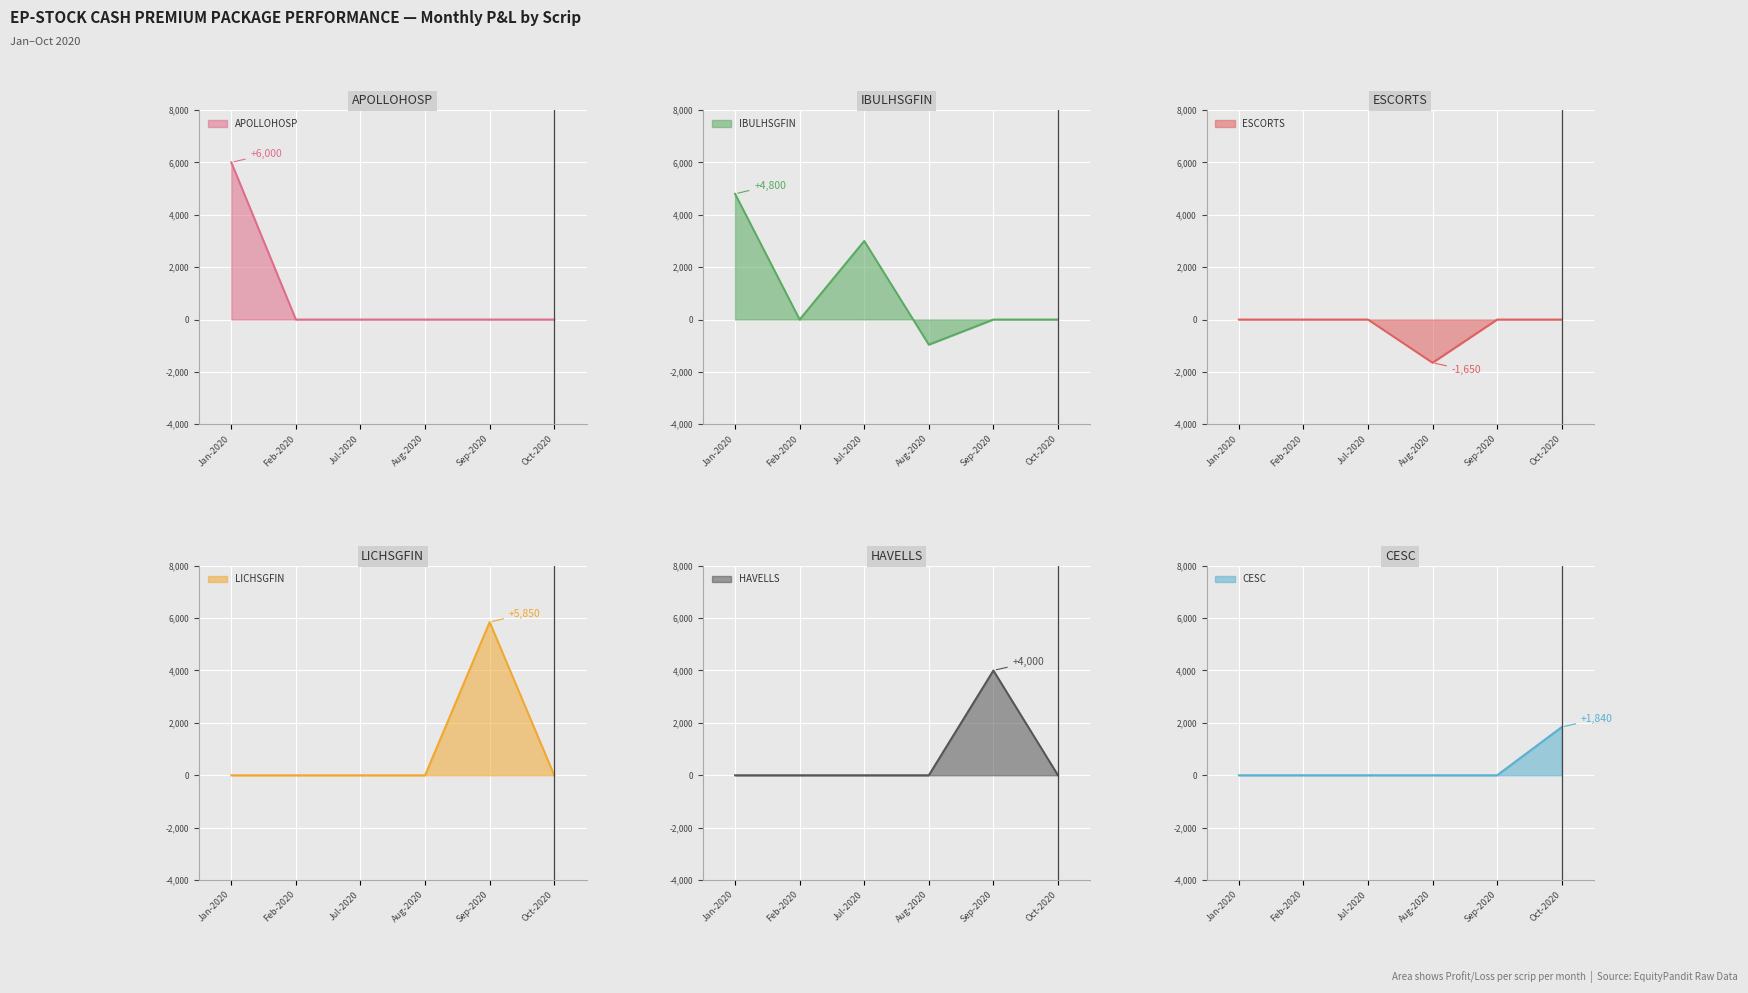

The value of LICHSGFIN at Feb-2020 is 1794. True or false?

False